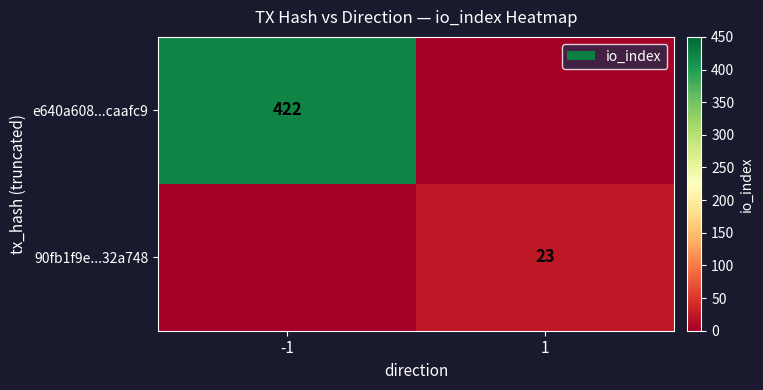

Is it true that 90fb1f9e...32a748 equals 23 at 1?

True